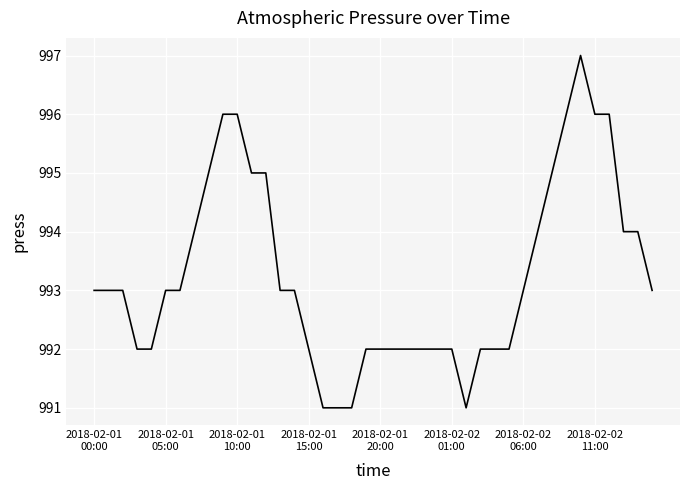

What is the difference between the maximum and minimum values?

6